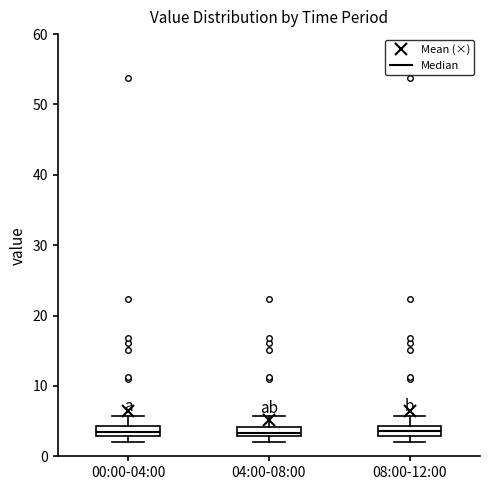

Where is the lower edge of the box for 08:00-12:00 on the y-axis? The values are not printed on the chart, so give them approximately, as read against the axis.

3